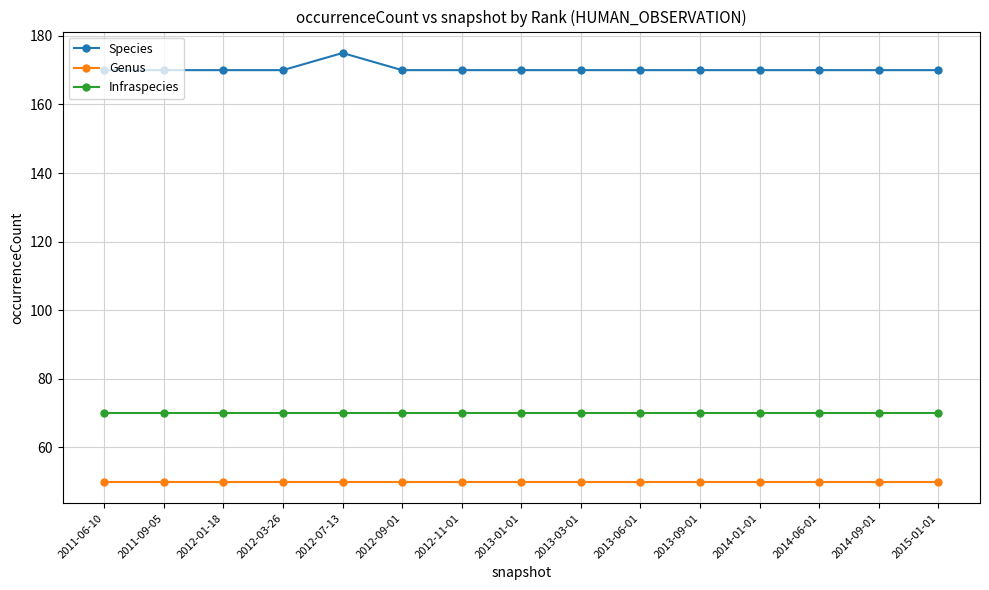

Which category has the highest value across all series?

2012-07-13